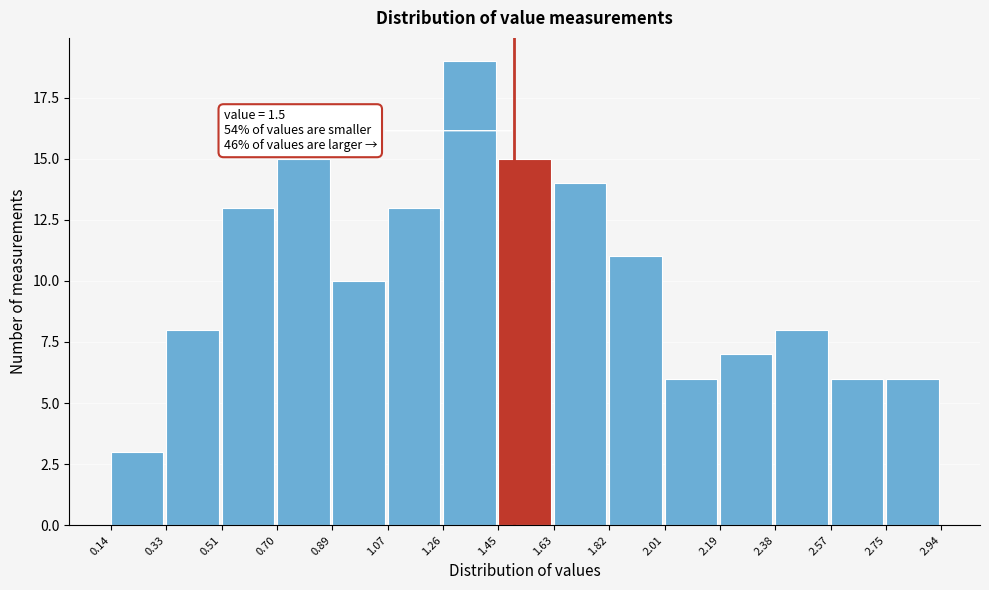

Over which range of the x-axis is the bar tallest?

1.26 to 1.45